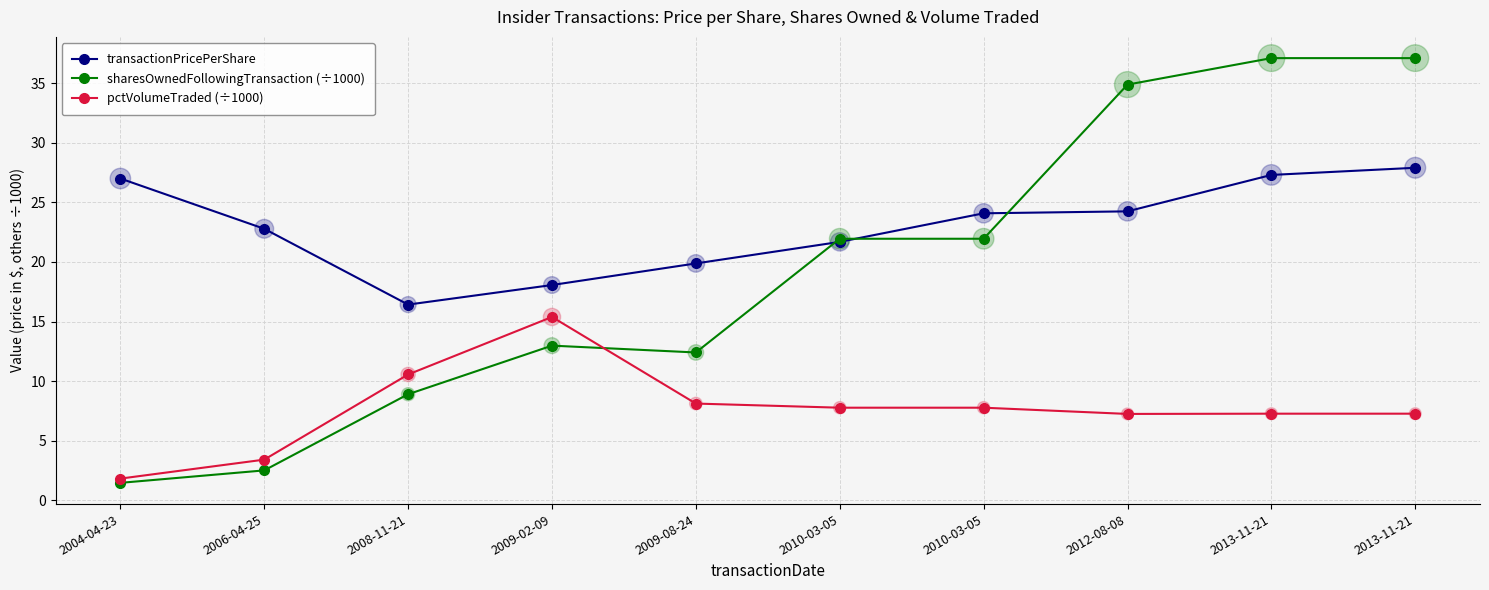

Which series has the largest total across all categories?

transactionPricePerShare